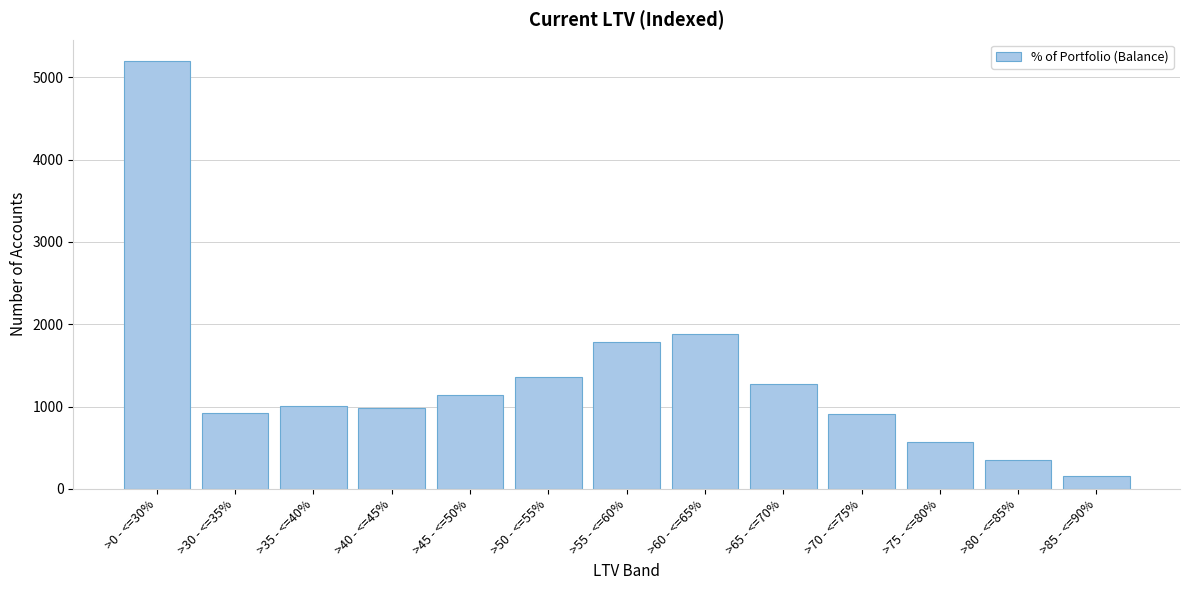

What is the value of the 7th bar from the left?

1788